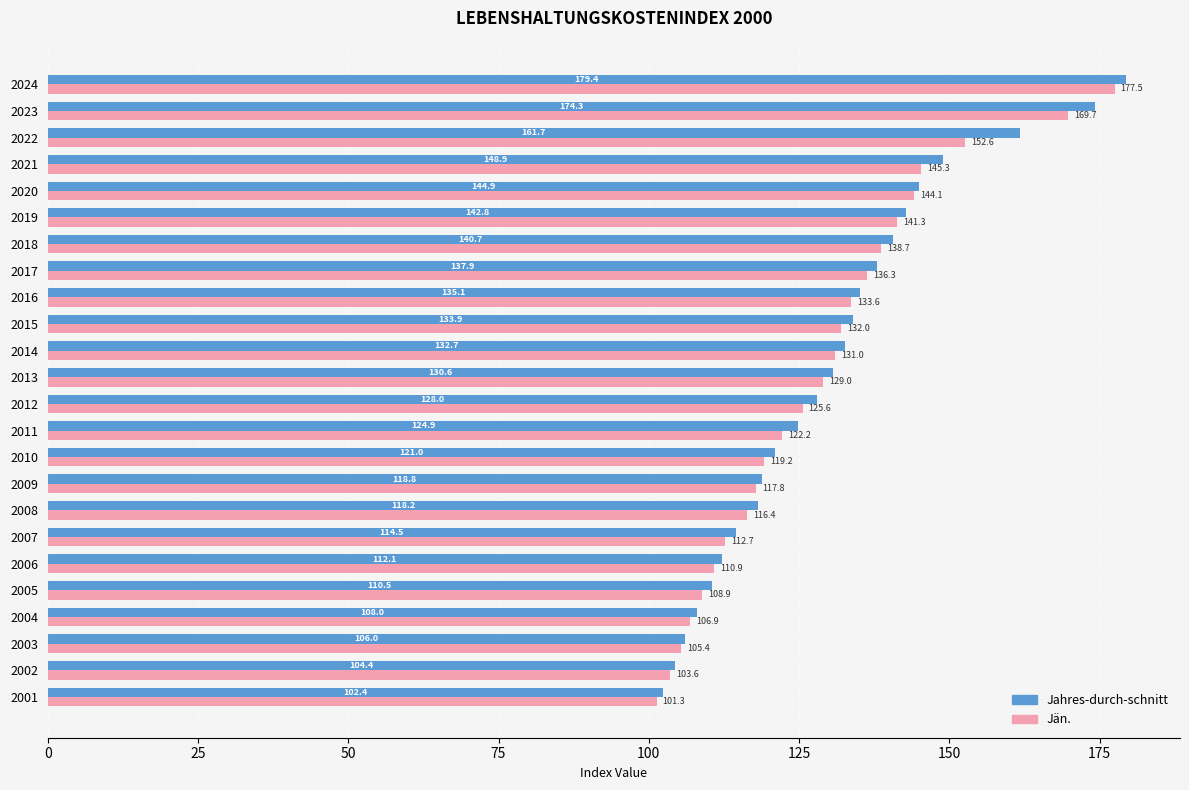

At which category is the sum across all series the highest?

2024